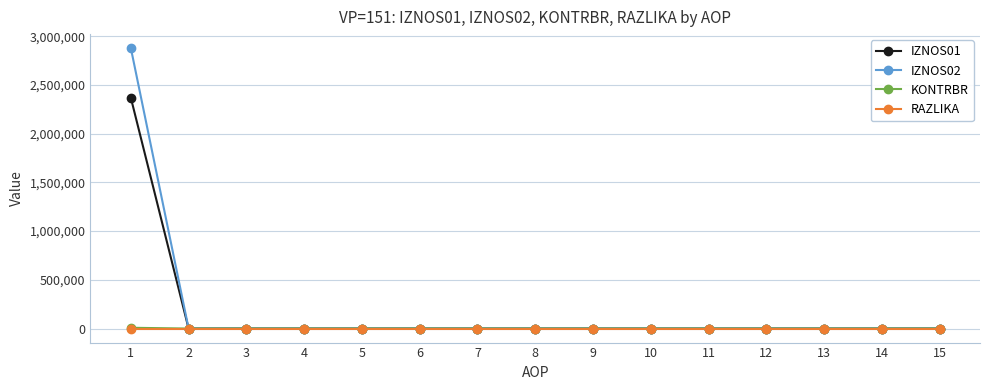

At which category is the sum across all series the highest?

1